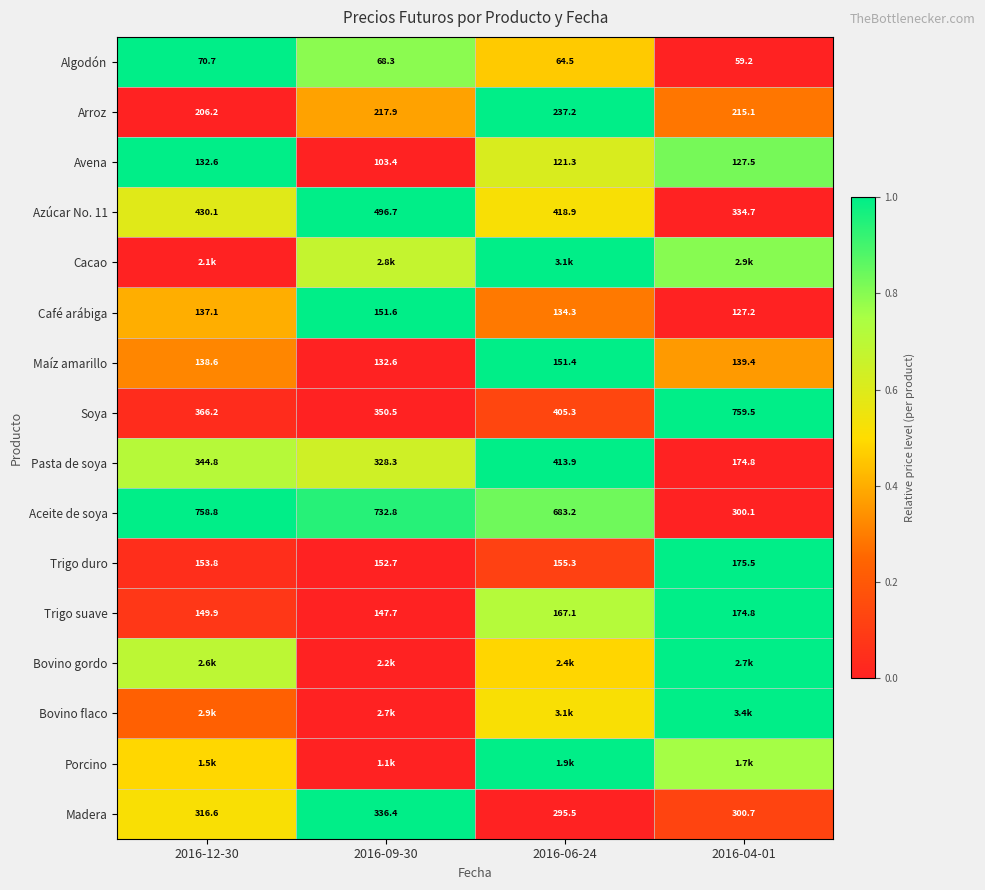

Is the value of Café arábiga at 2016-04-01 greater than the value of Aceite de soya at 2016-04-01?

No